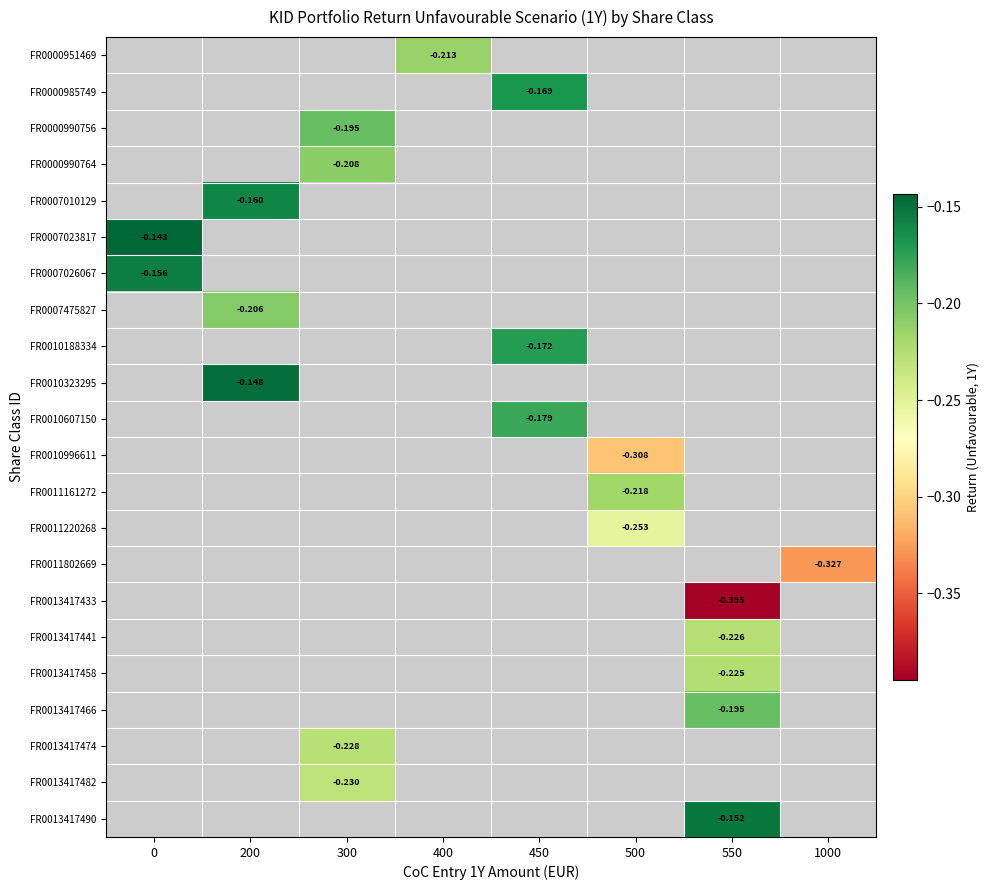

How many series are shown in this chart?

22